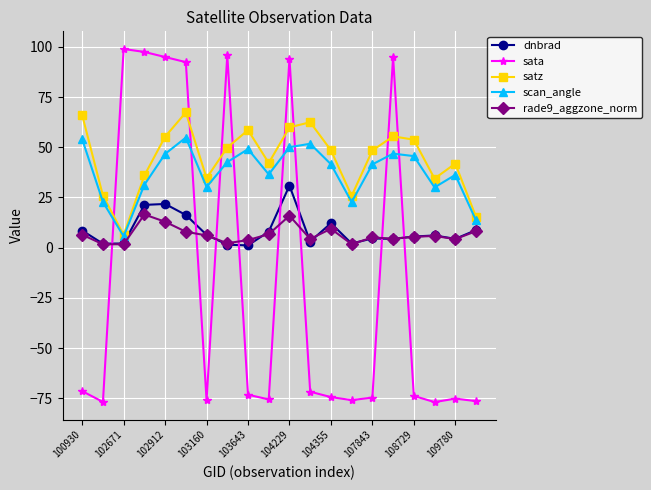

What is the lowest value of the satz series?

6.3